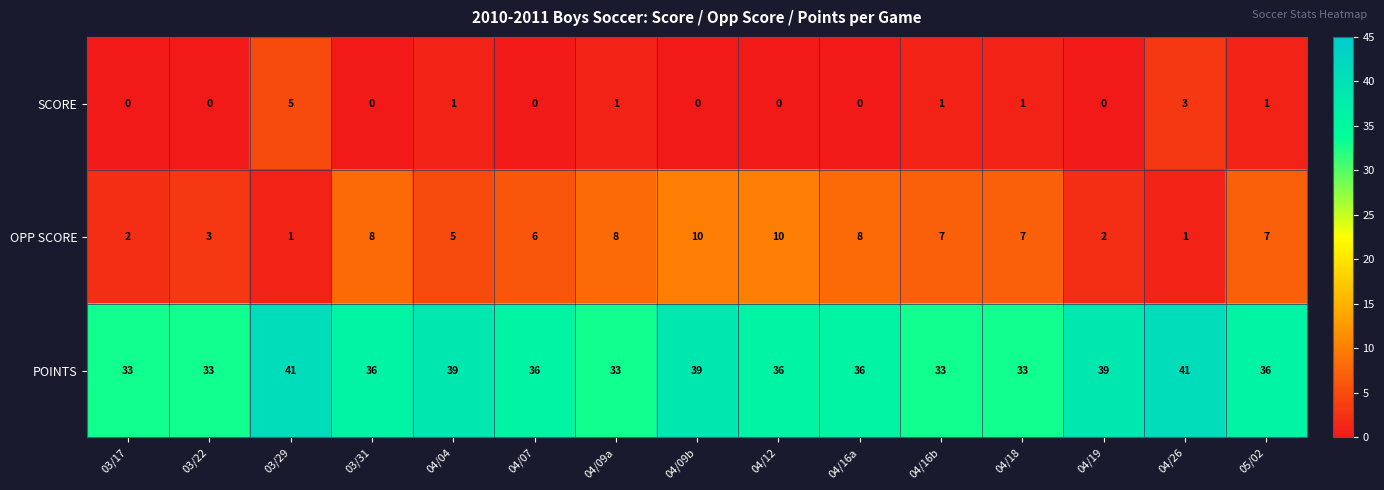

True or false: OPP SCORE has a value of 8 at 04/07.

False